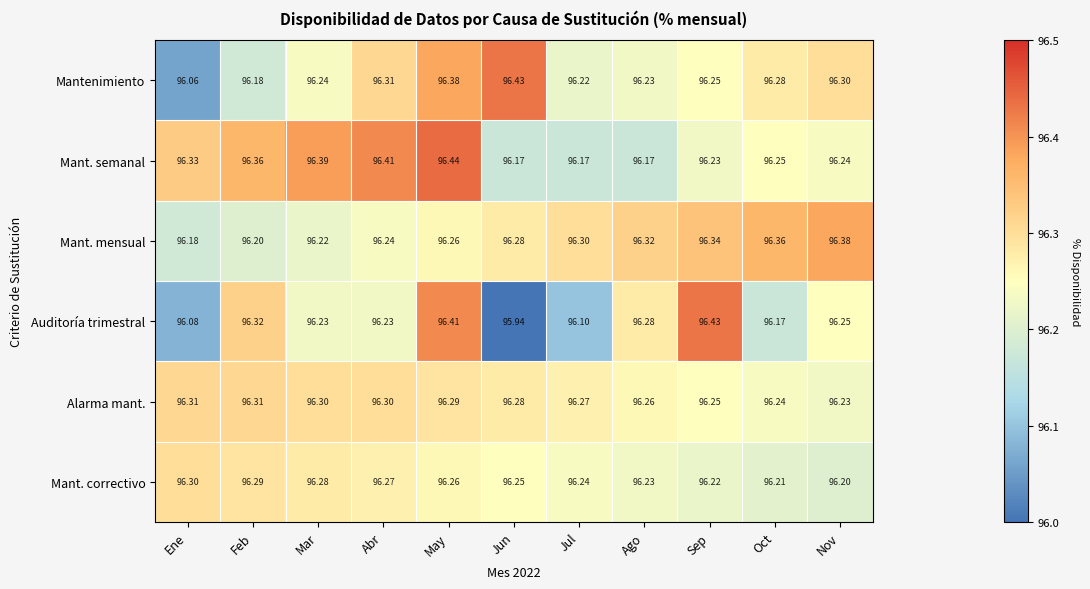

Which series has the widest spread of values?

Auditoría trimestral